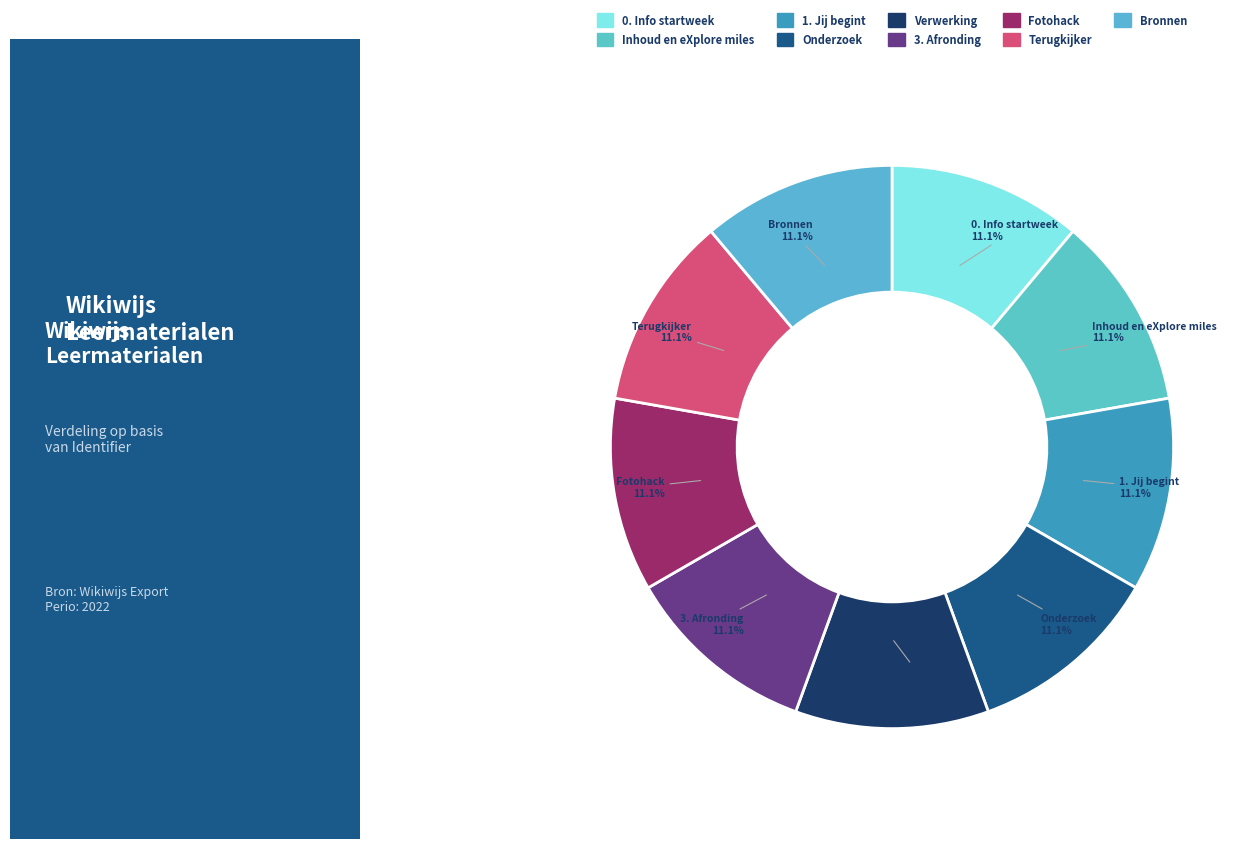

Rank the categories by value from highest to lowest.

Bronnen, Terugkijker, Fotohack, 3. Afronding, Verwerking, Onderzoek, 1. Jij begint, Inhoud en eXplore miles, 0. Info startweek